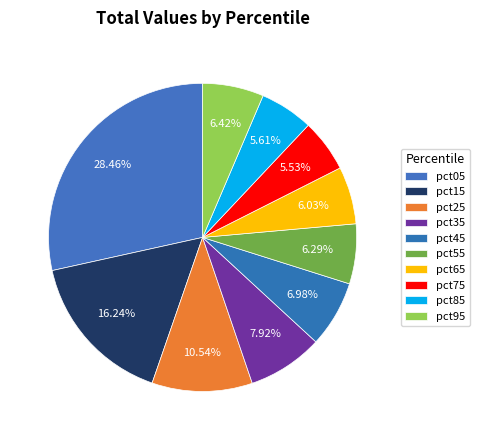

Combined, do pct15 and pct85 account for over 50%?

No